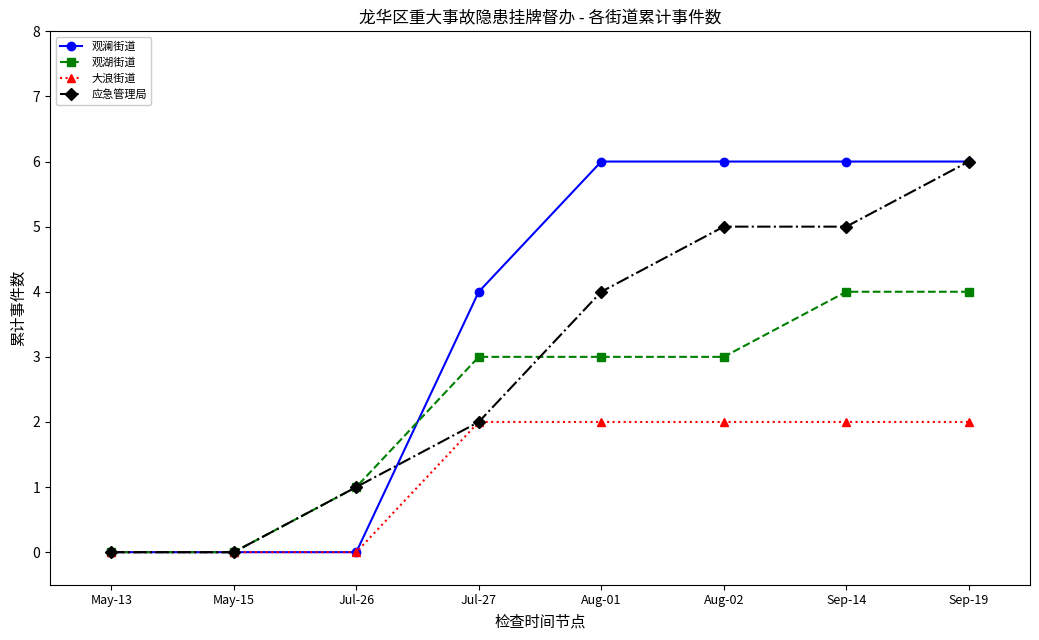

The value of 应急管理局 at Jul-27 is 1. True or false?

False